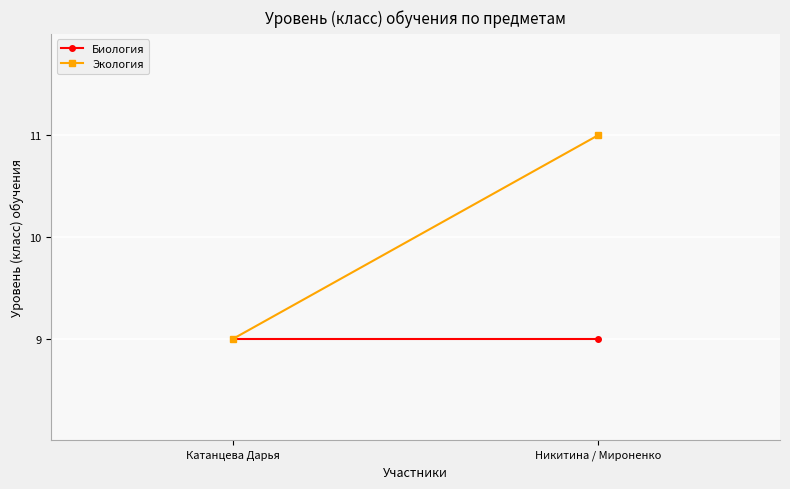

Reading left to right, what are all the values shown in this chart?

Биология: 9	9
Экология: 9	11